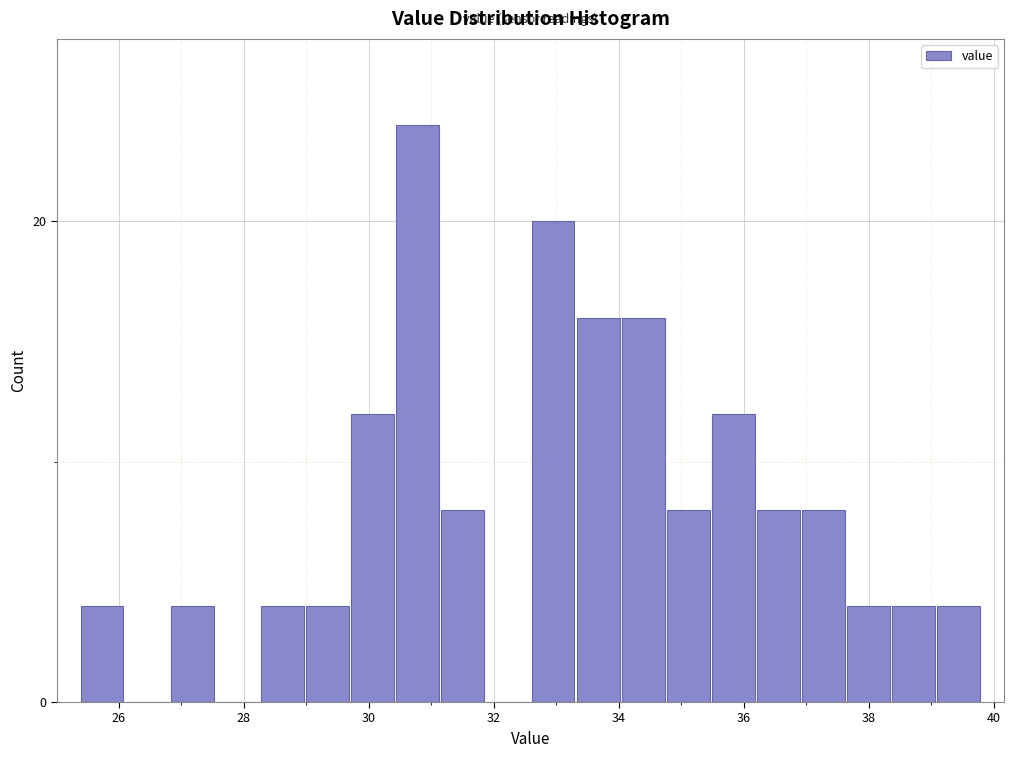

Around what value on the x-axis is the tallest bar? Give the approximate position of its centre, as read against the axis.

30.8